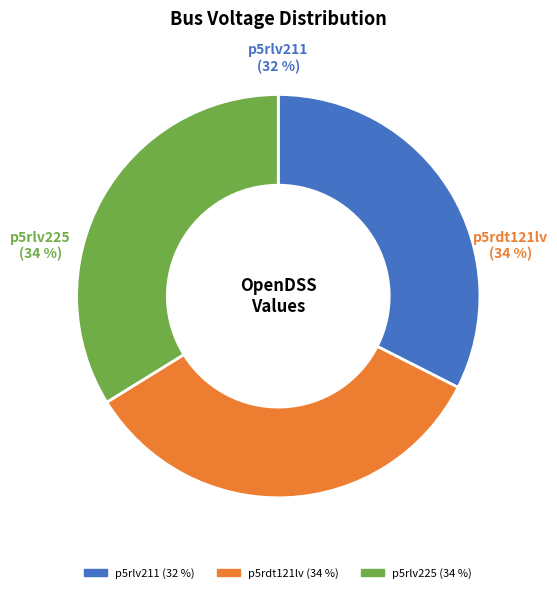

Which slice is the smallest?

p5rlv211